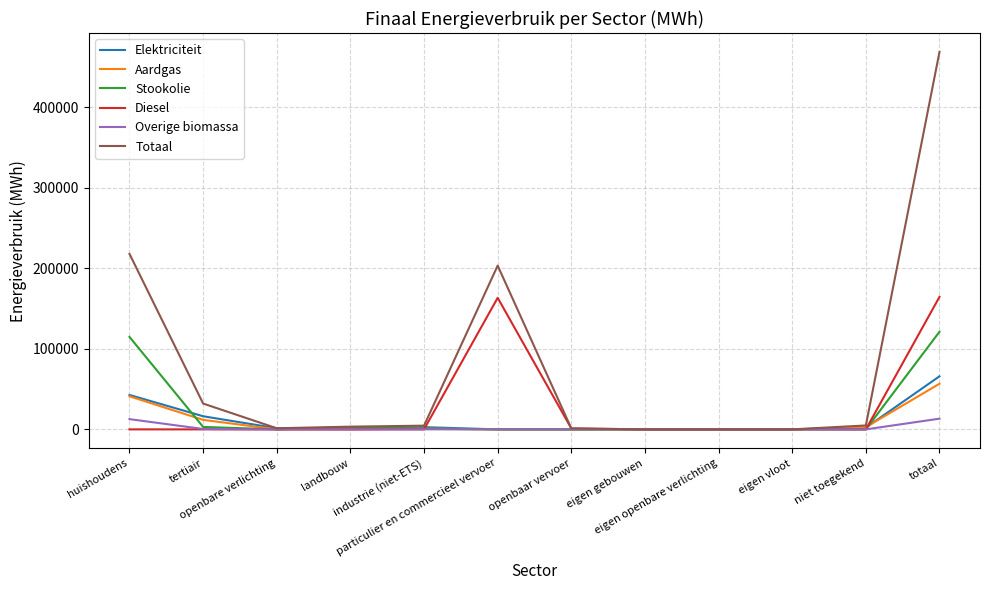

What is the highest value of the Elektriciteit series?

65883.4